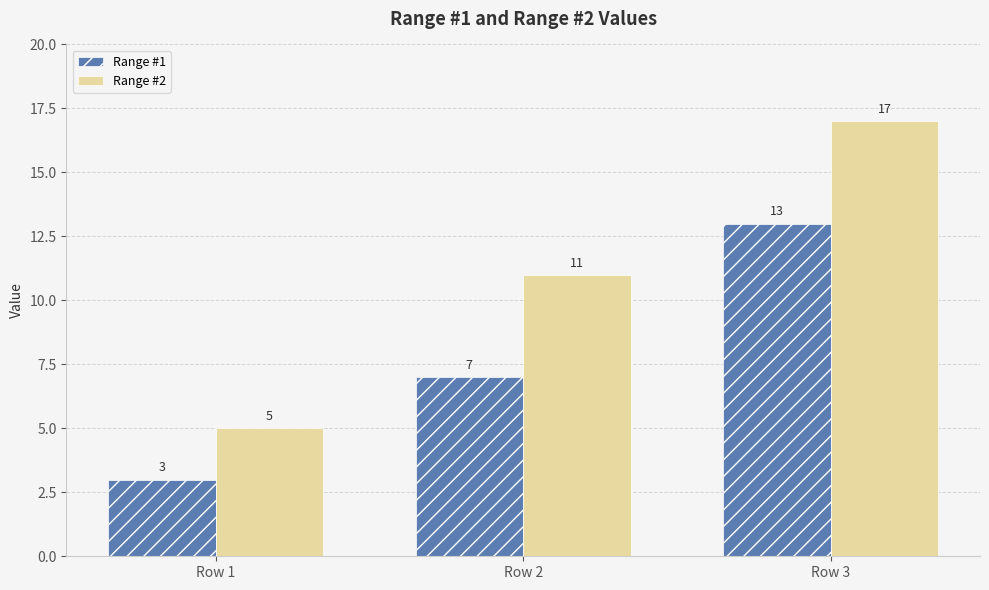

True or false: Range #1 has a value of 6 at Row 3.

False